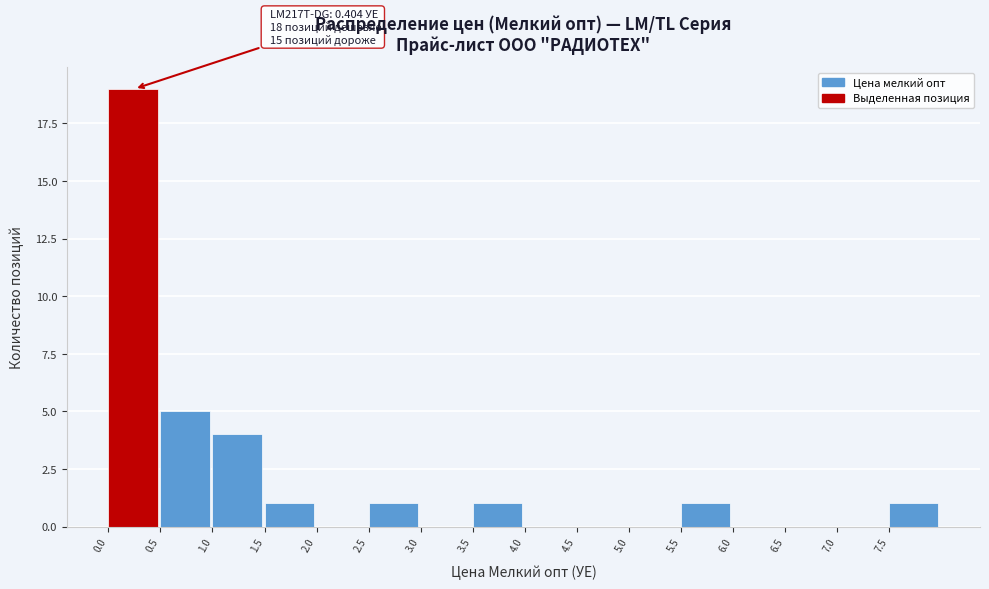

Which range on the x-axis has the tallest bar?

0.0 to 0.5